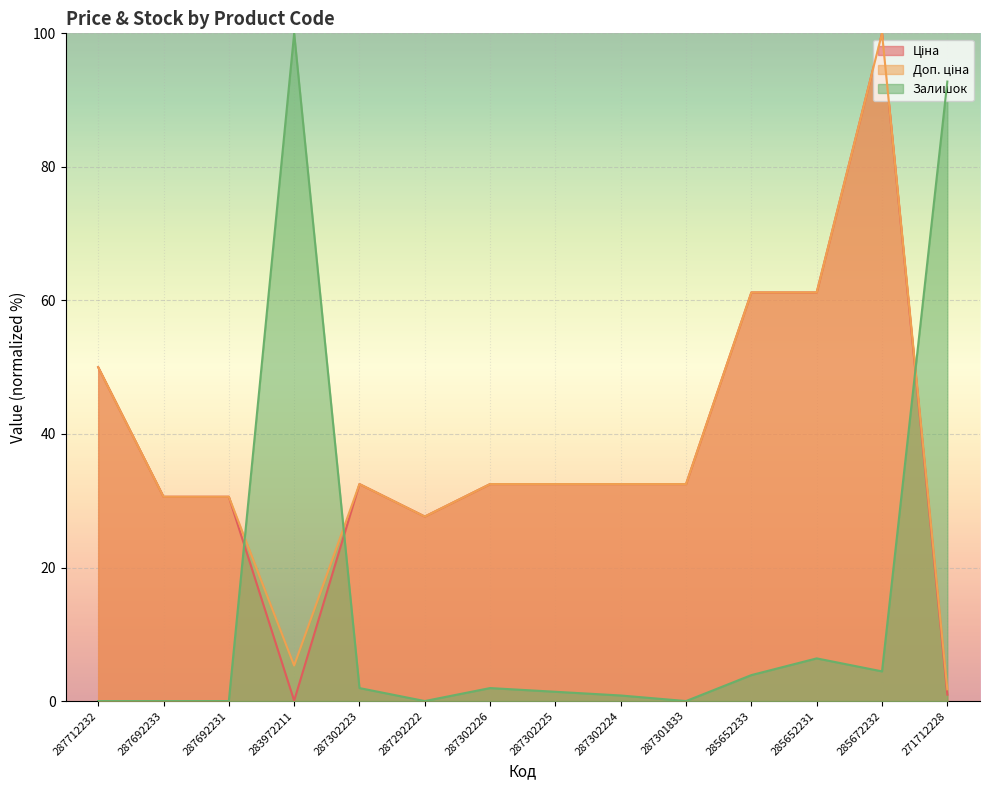

What is the maximum value shown in the chart?

100.0